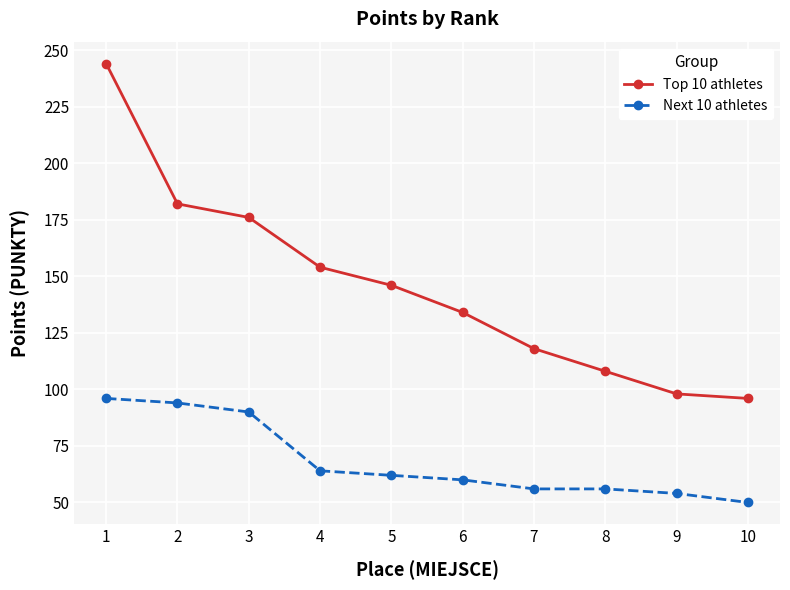

Rank the series by their average value, from highest to lowest.

Top 10 athletes, Next 10 athletes